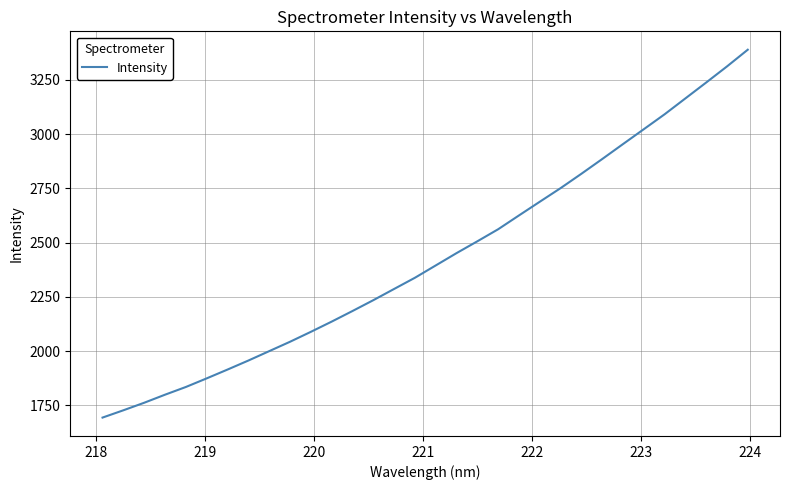

What is the greatest value displayed?

3388.8